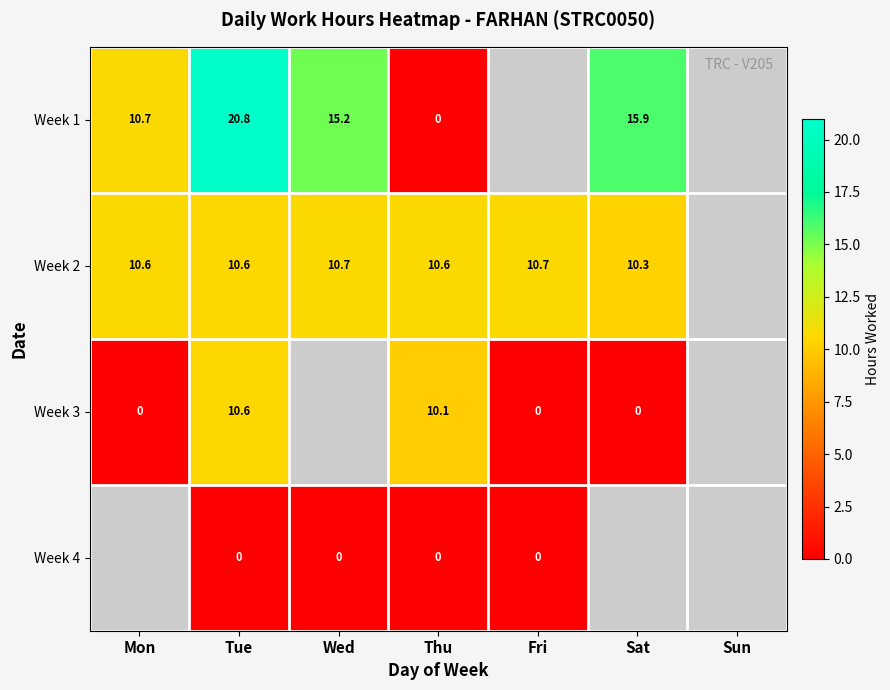

The Week 1 series shows 7.4 at Mon. True or false?

False